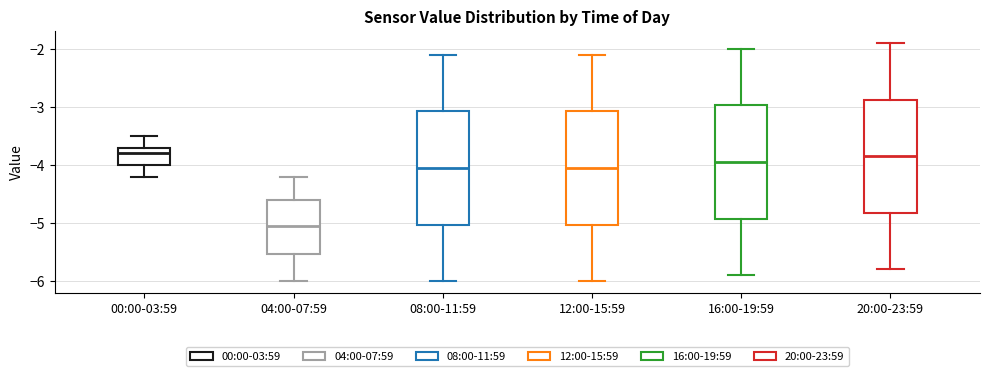

Reading left to right, read every box against the y-axis: the position of its median line, the range the box covers, and the ends of its whiskers. The values are not printed on the chart, so give them approximately, as read against the axis.

00:00-03:59: median -3.8, box -4.0 to -3.7, whiskers -4.2 to -3.5
04:00-07:59: median -5.0, box -5.5 to -4.6, whiskers -6.0 to -4.2
08:00-11:59: median -4.0, box -5.0 to -3.1, whiskers -6.0 to -2.1
12:00-15:59: median -4.0, box -5.0 to -3.1, whiskers -6.0 to -2.1
16:00-19:59: median -3.9, box -4.9 to -3.0, whiskers -5.9 to -2.0
20:00-23:59: median -3.8, box -4.8 to -2.9, whiskers -5.8 to -1.9